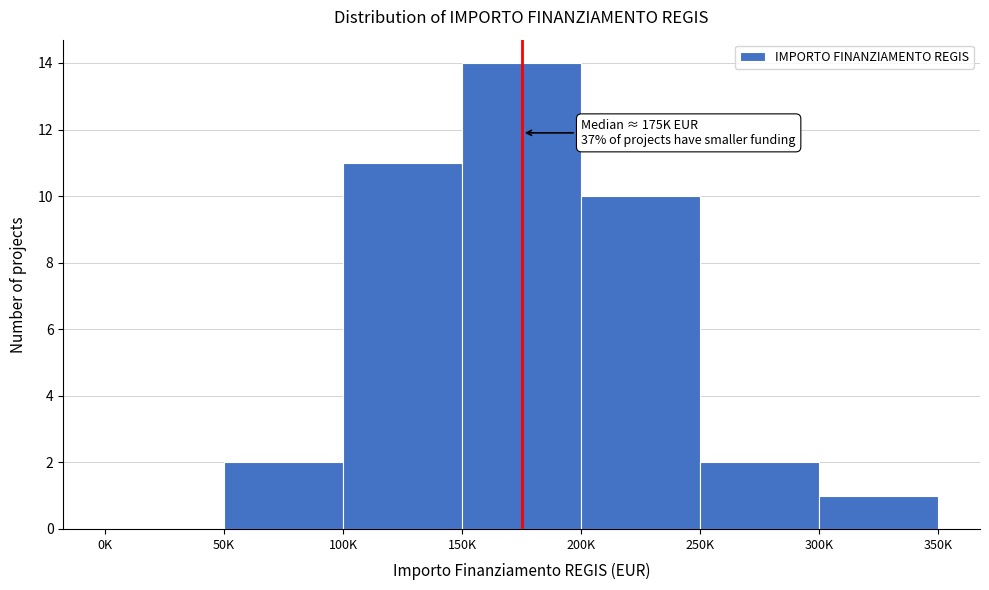

Reading left to right, extract all data points from this chart.

0K=0	50K=2	100K=11	150K=14	200K=10	250K=2	300K=1